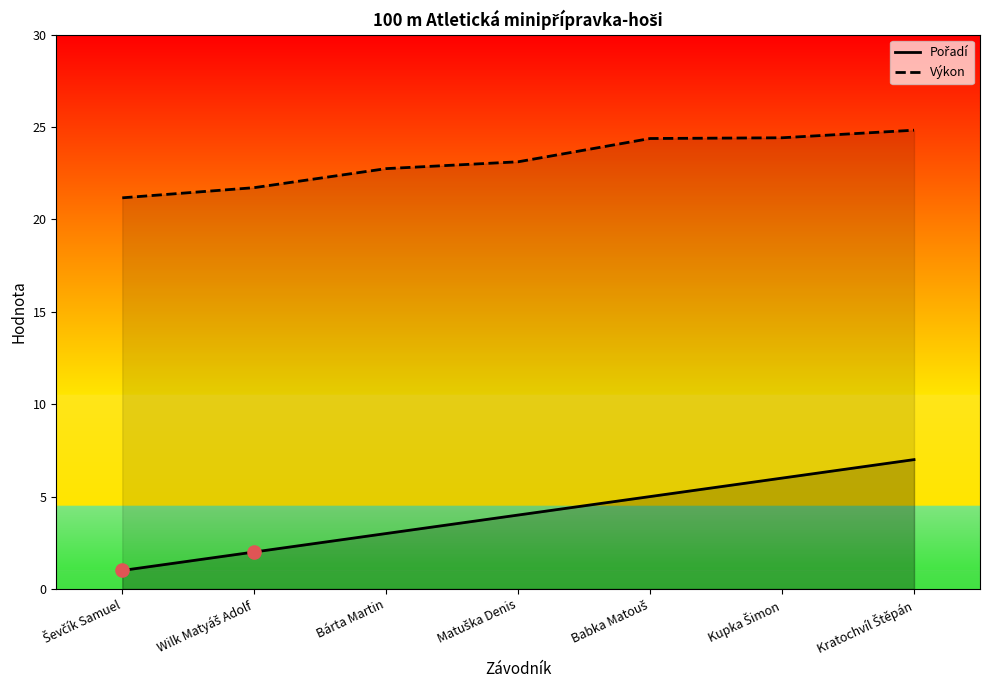

Which series reaches the maximum Y coordinate?

Výkon